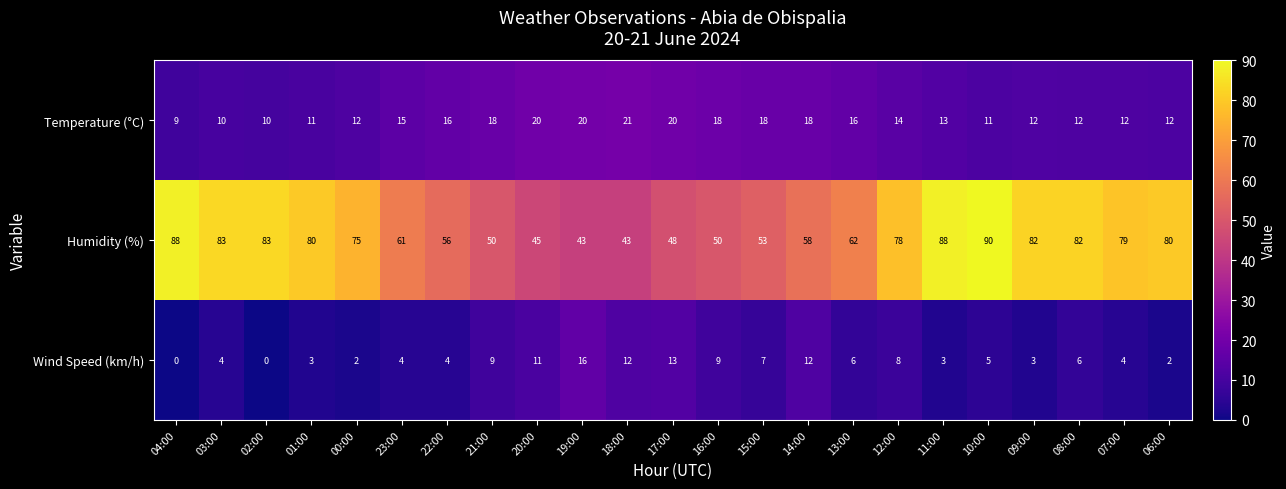

Which series changed the most between 14:00 and 06:00?

Humidity (%)